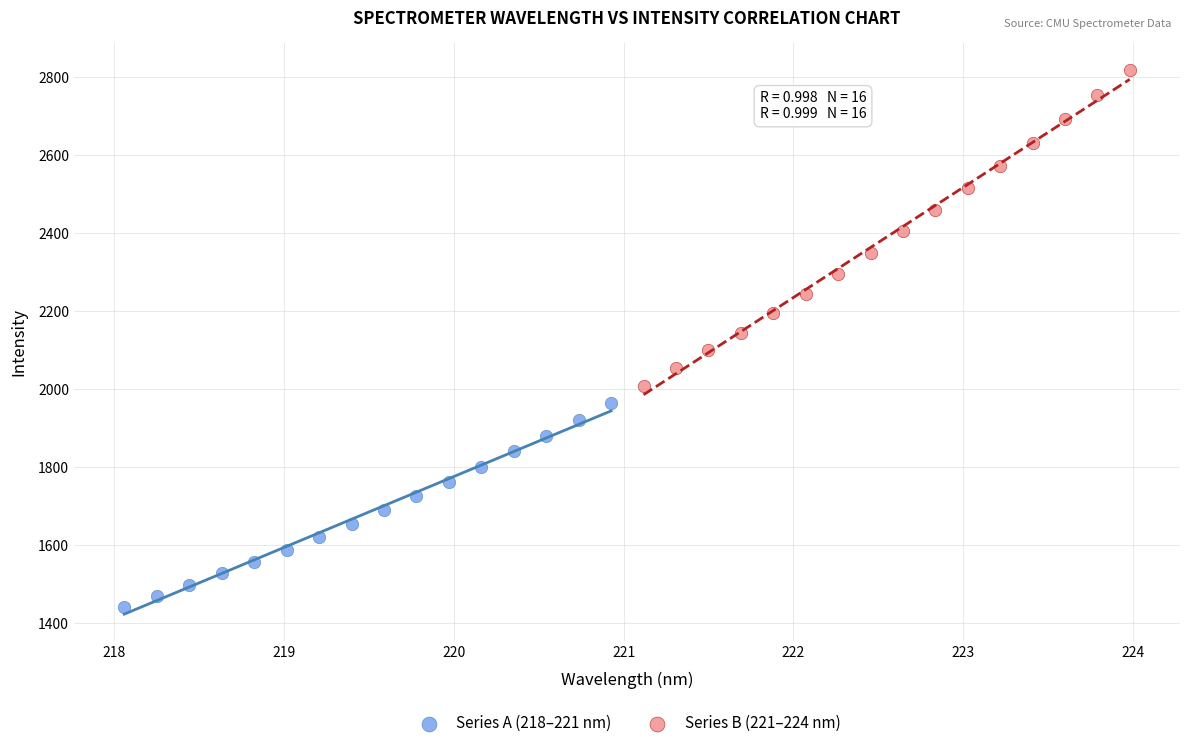

Which series has the widest spread of Y values?

Series B (221–224 nm)